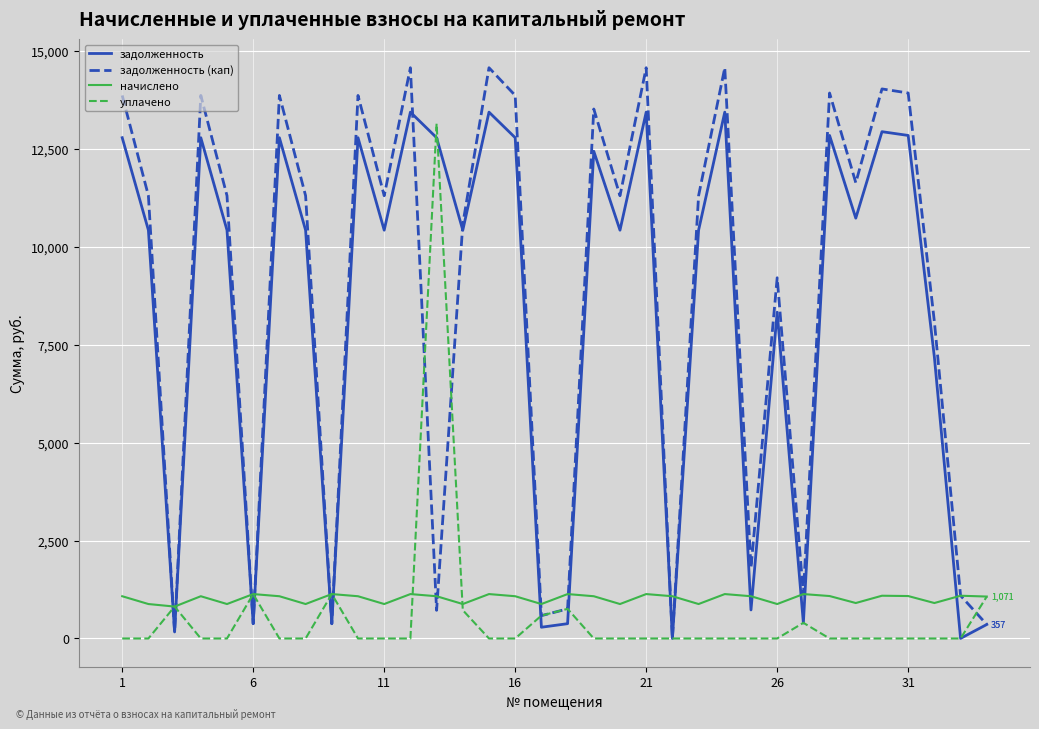

What is the maximum value shown in the chart?

14574.0